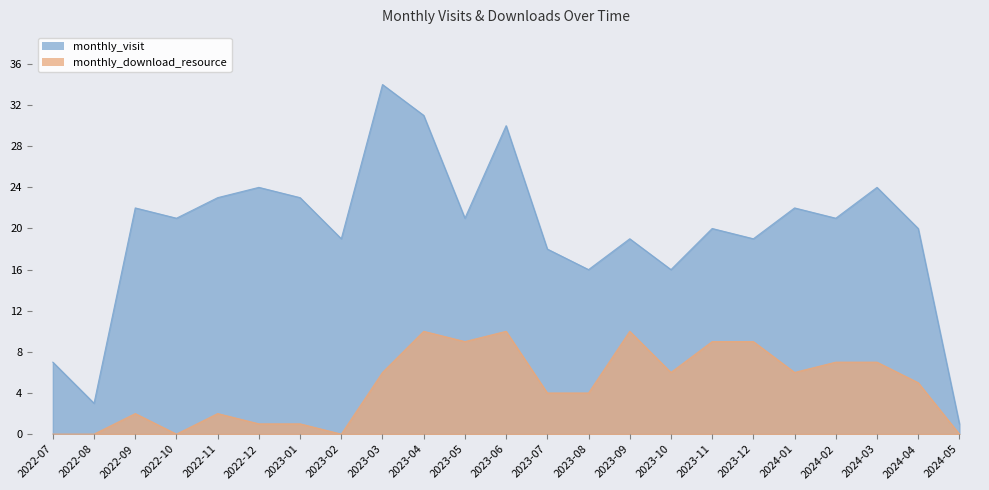

True or false: monthly_visit has more than 1 interior local peaks.

True